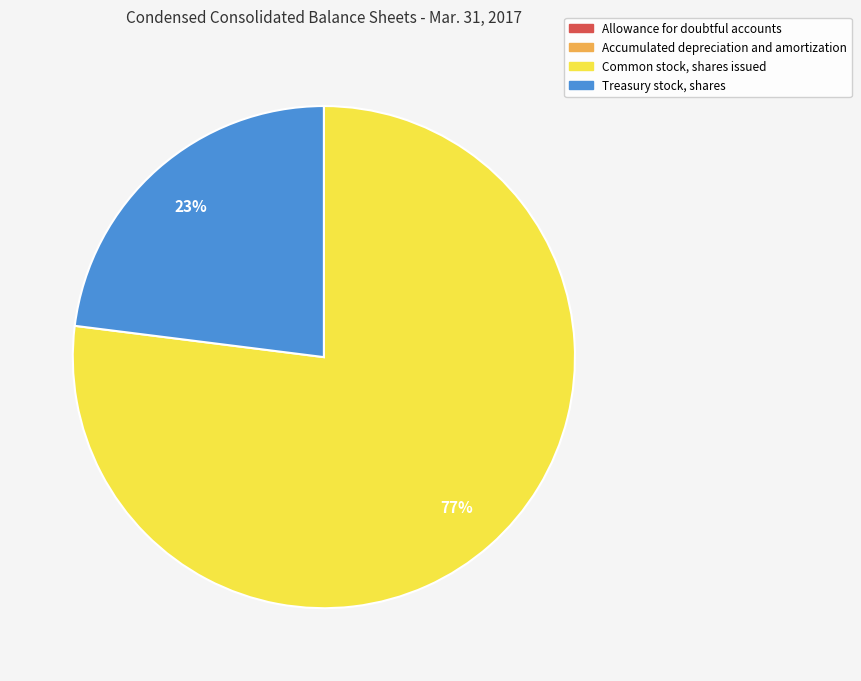

What is the largest slice in the pie chart?

Common stock, shares issued